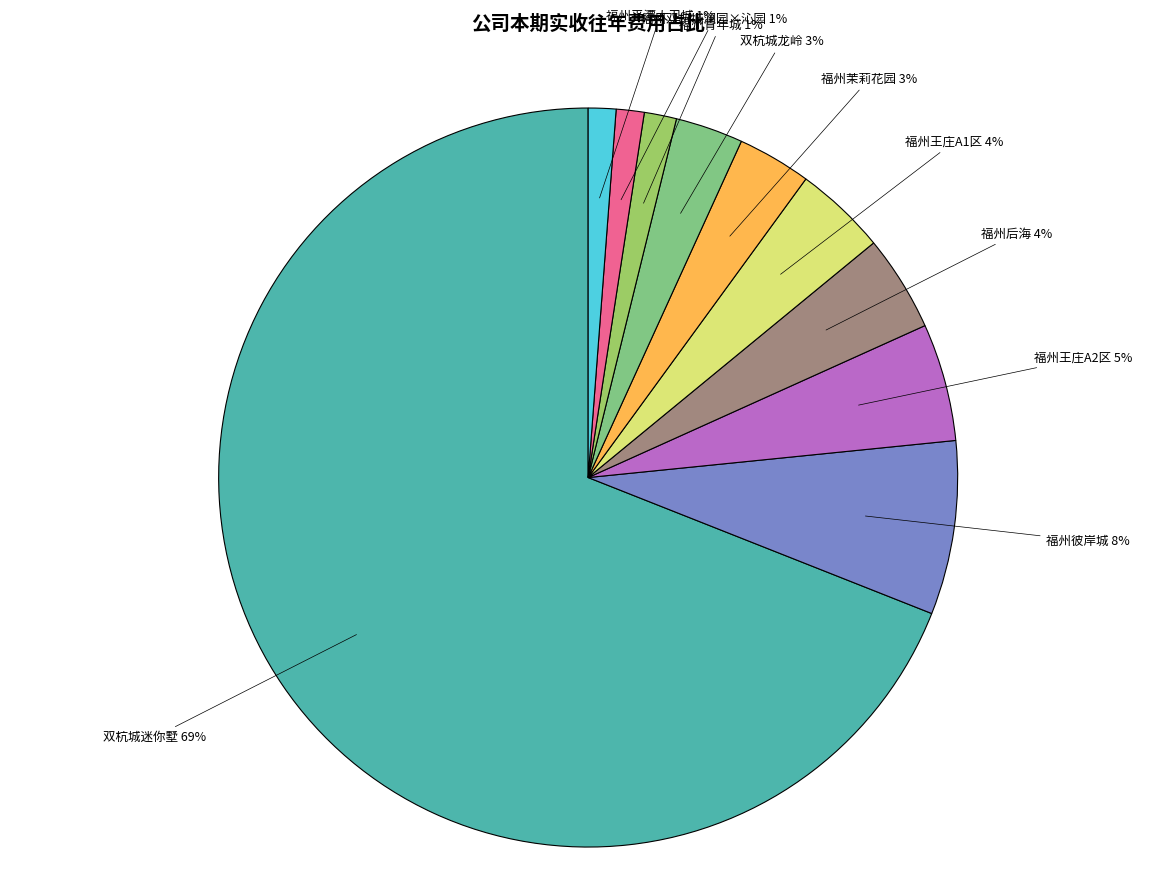

To the nearest percent, what is the average slice percentage?

10%